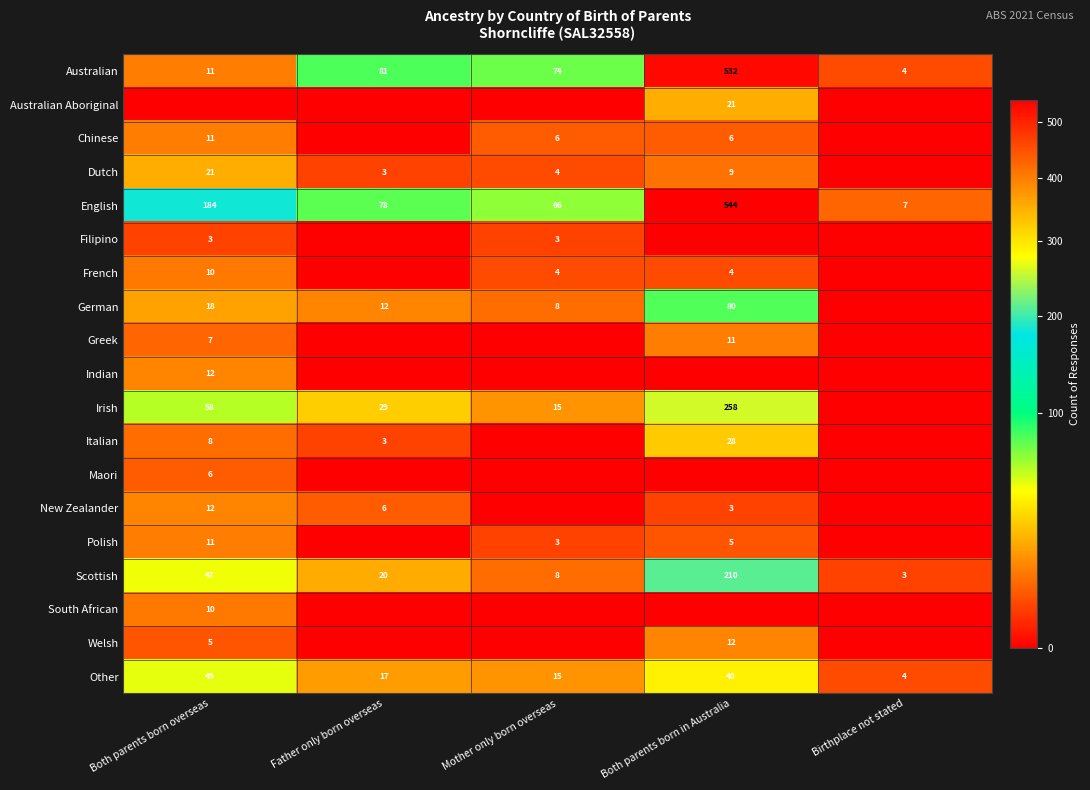

Which category has the lowest value across all series?

Both parents born overseas